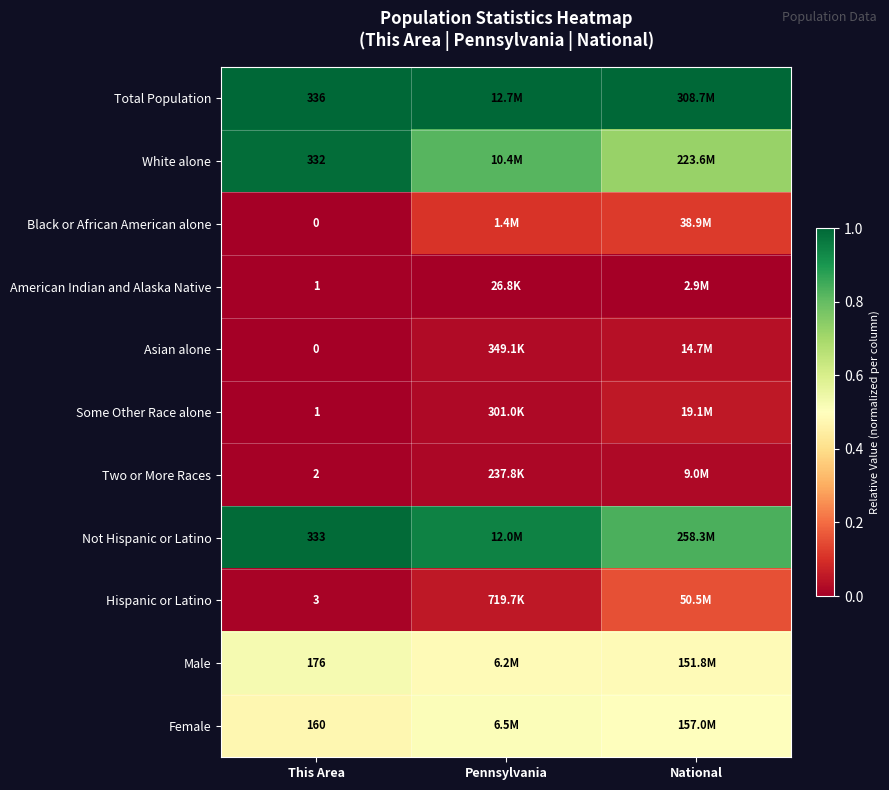

At which label is Female closest to 0?

This Area